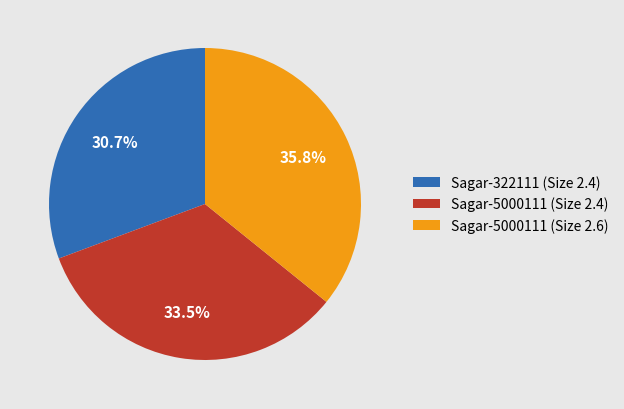

What percentage is NOT represented by Sagar-322111 (Size 2.4)?

69.3%